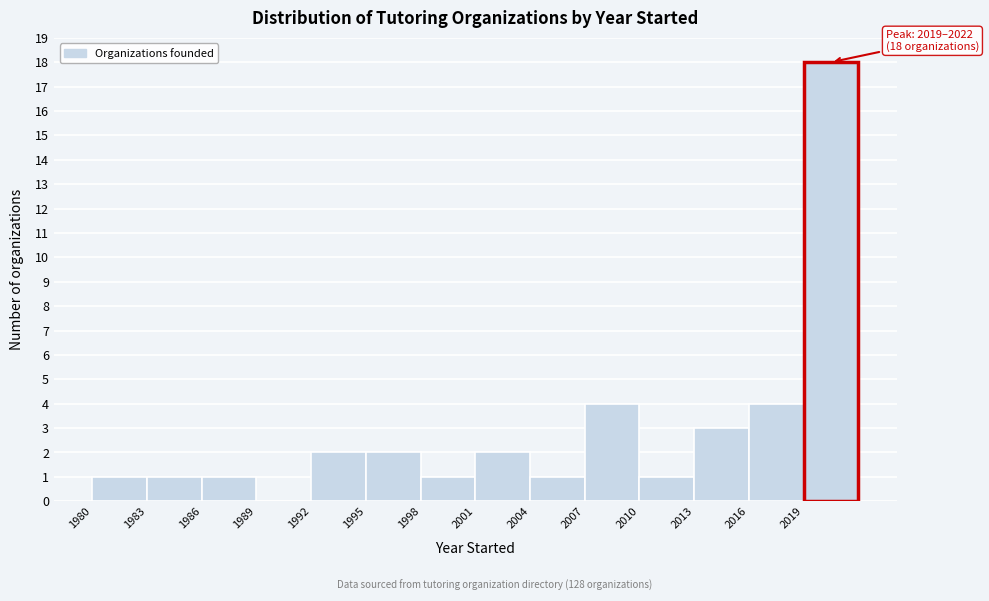

Over which range of the x-axis is the bar tallest?

2019 to 2022